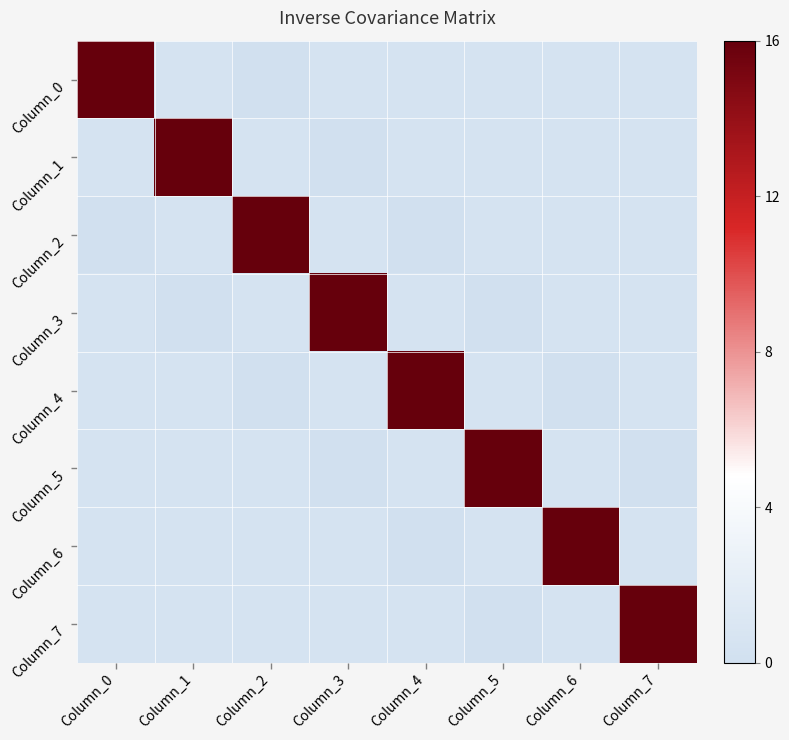

Count the number of categories in the chart.

8